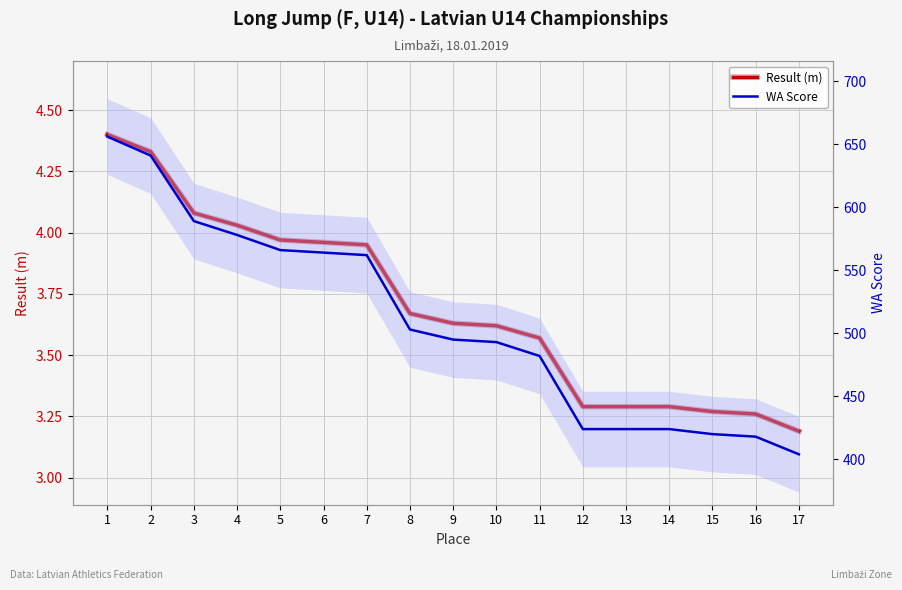

True or false: WA Score and Result (m) cross at least once.

False